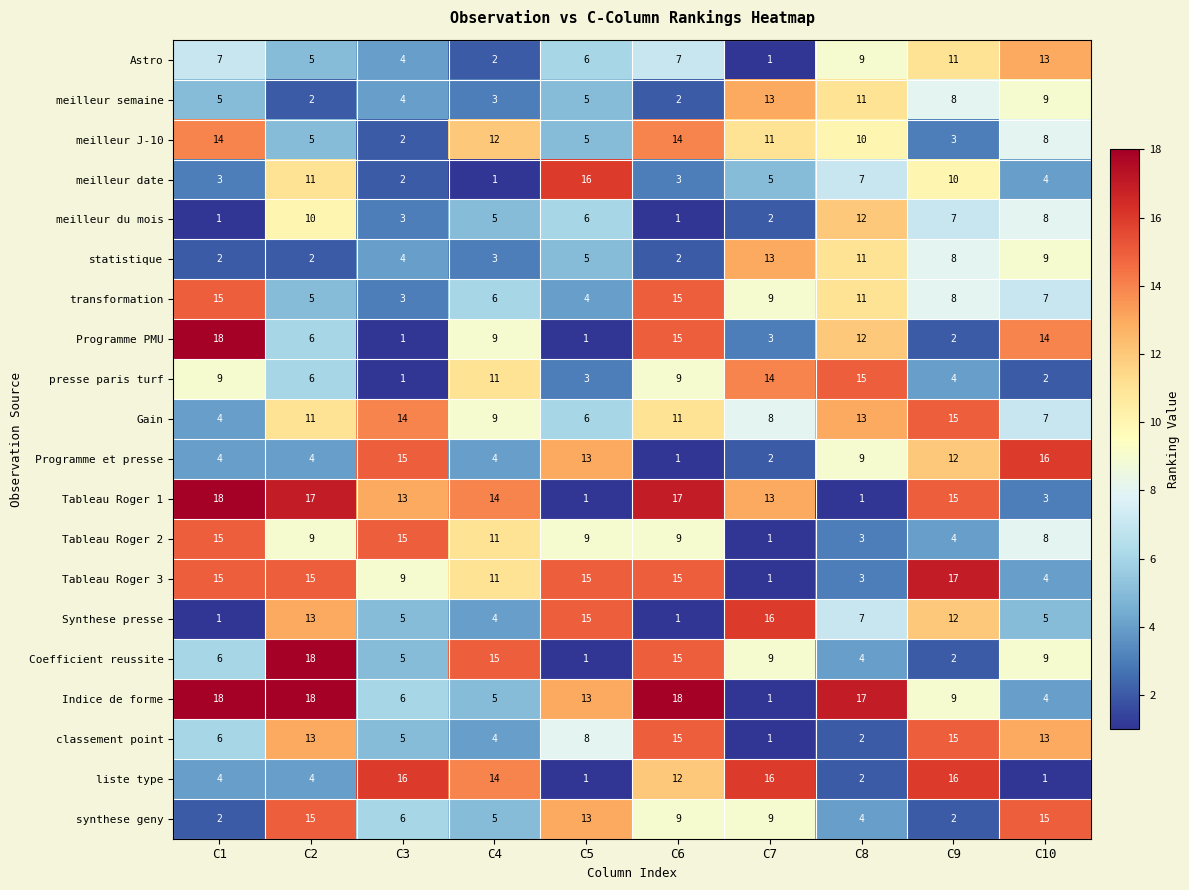

What is the greatest value displayed?

18